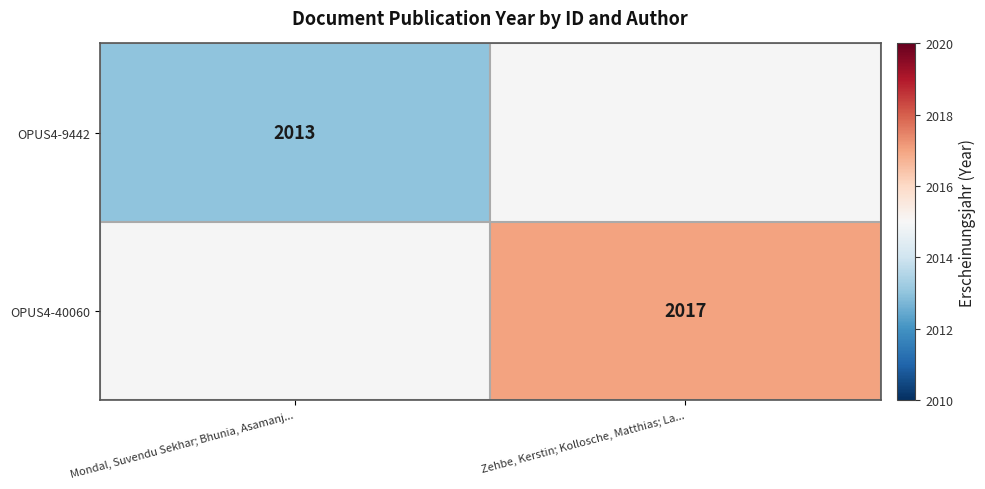

True or false: OPUS4-40060 has a value of 3070 at Zehbe, Kerstin; Kollosche, Matthias; La....

False